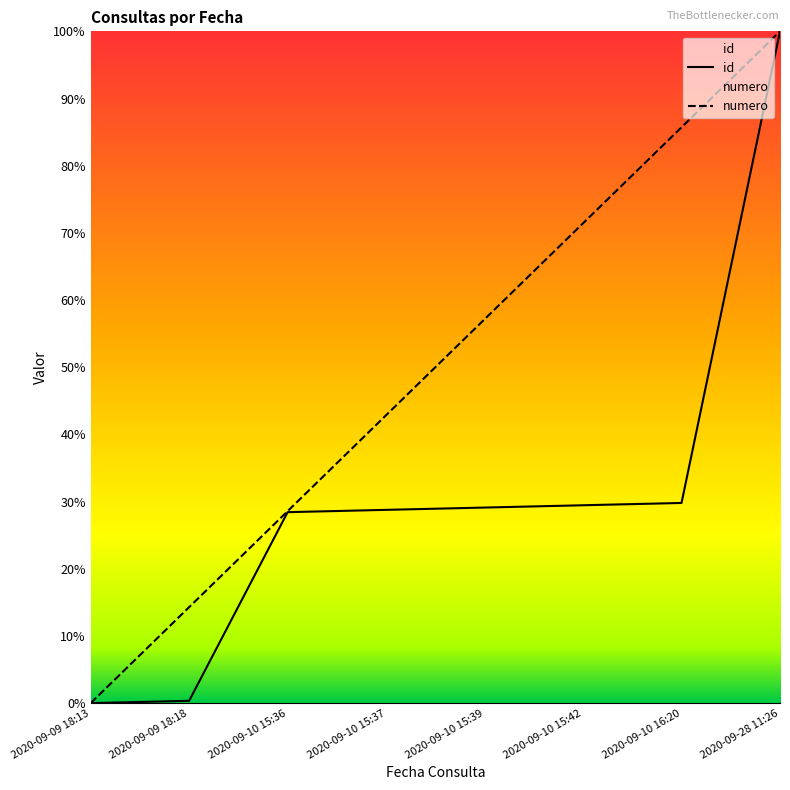

At 2020-09-10 16:20, list the series in order from largest to smallest.

numero, id